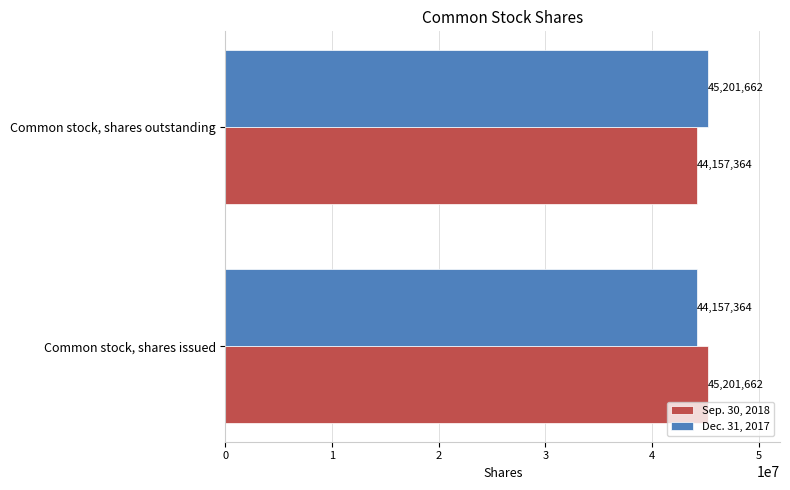

What is the difference between the highest and lowest values at Common stock, shares issued?

1044298